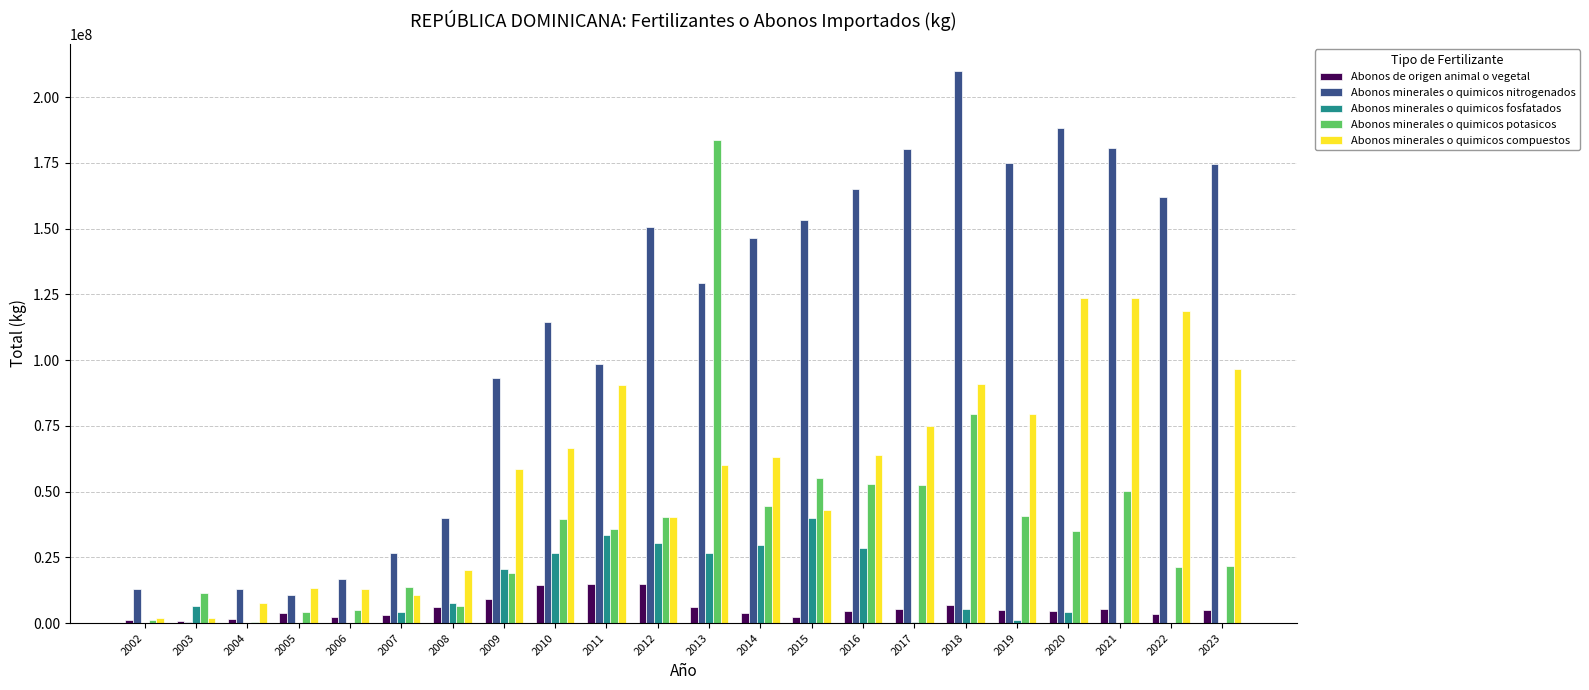

The value of Abonos minerales o quimicos nitrogenados at 2013 is 129459279.1. True or false?

True